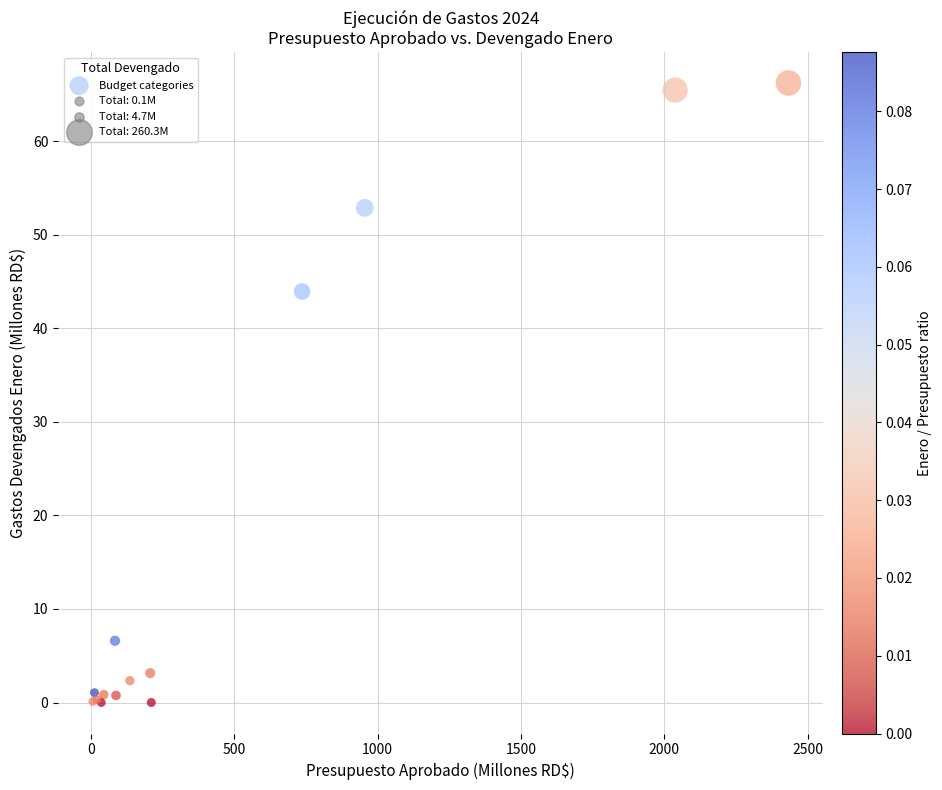

What Y value in the scatter plot is closest to 33?

43.9